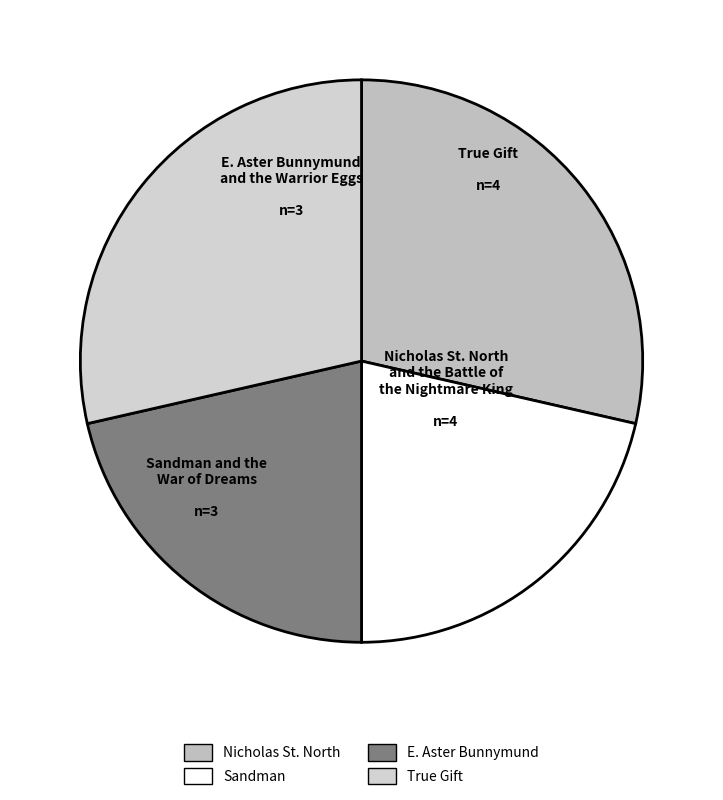

Which slice is the smallest?

Sandman and the War of Dreams